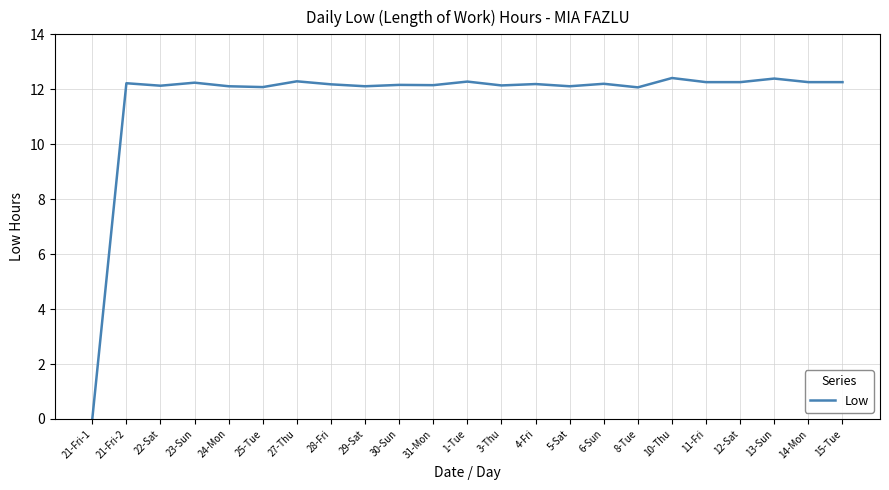

At which category does the chart reach its minimum across all series?

21-Fri-1